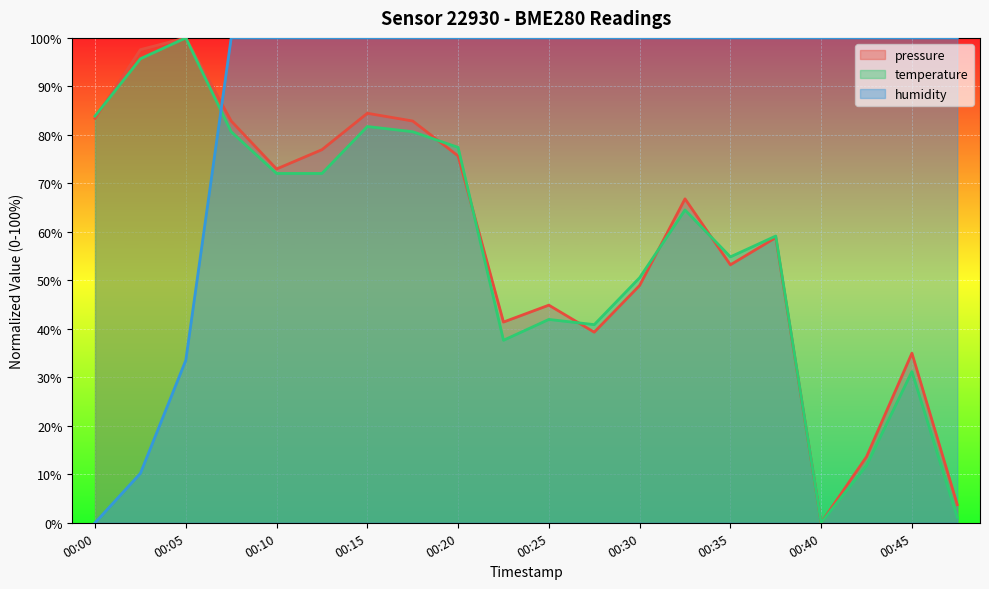

Where do humidity and pressure first cross each other?

00:05 and 00:08